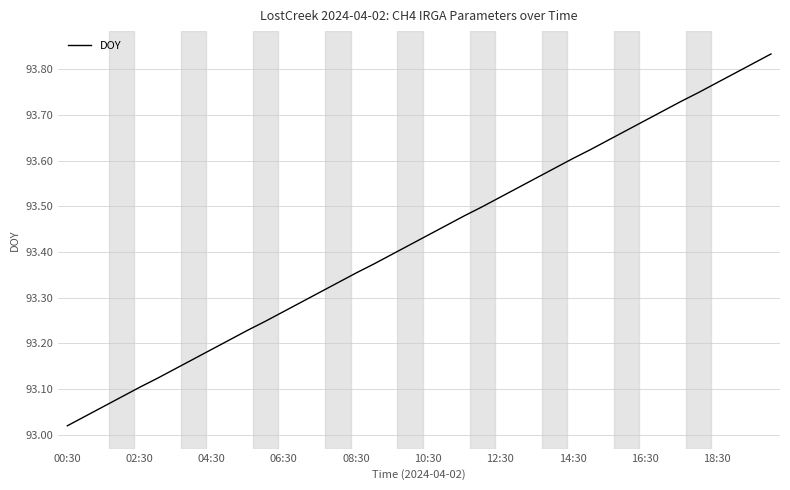

Is this an area chart (filled region under the line)?

No